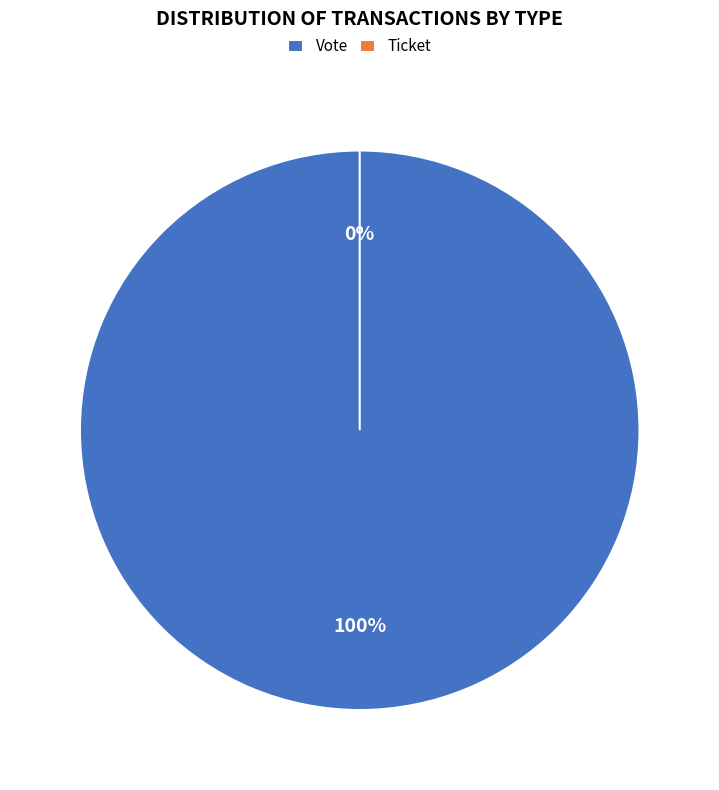

Count the number of slices in the pie.

2